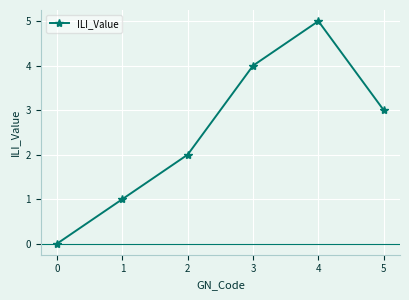

Reading left to right, list all the values displayed in this chart.

0=0	1=1	2=2	3=4	4=5	5=3